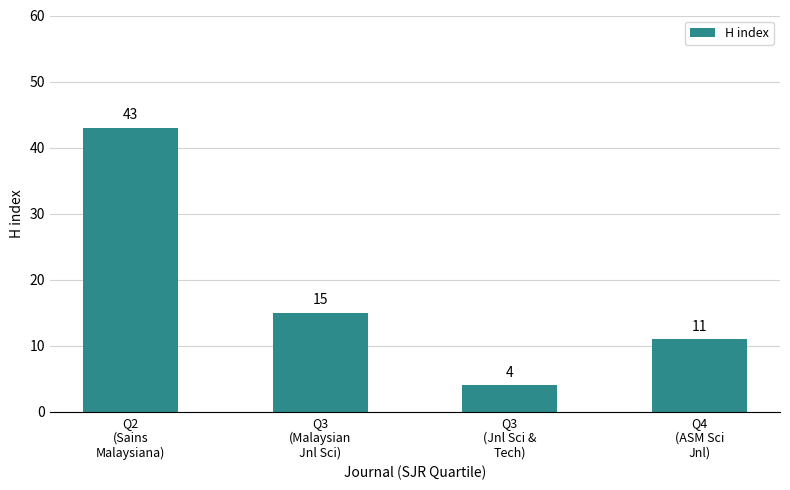

What is the change in value from Q3
(Malaysian
Jnl Sci) to Q4
(ASM Sci
Jnl)?

-4